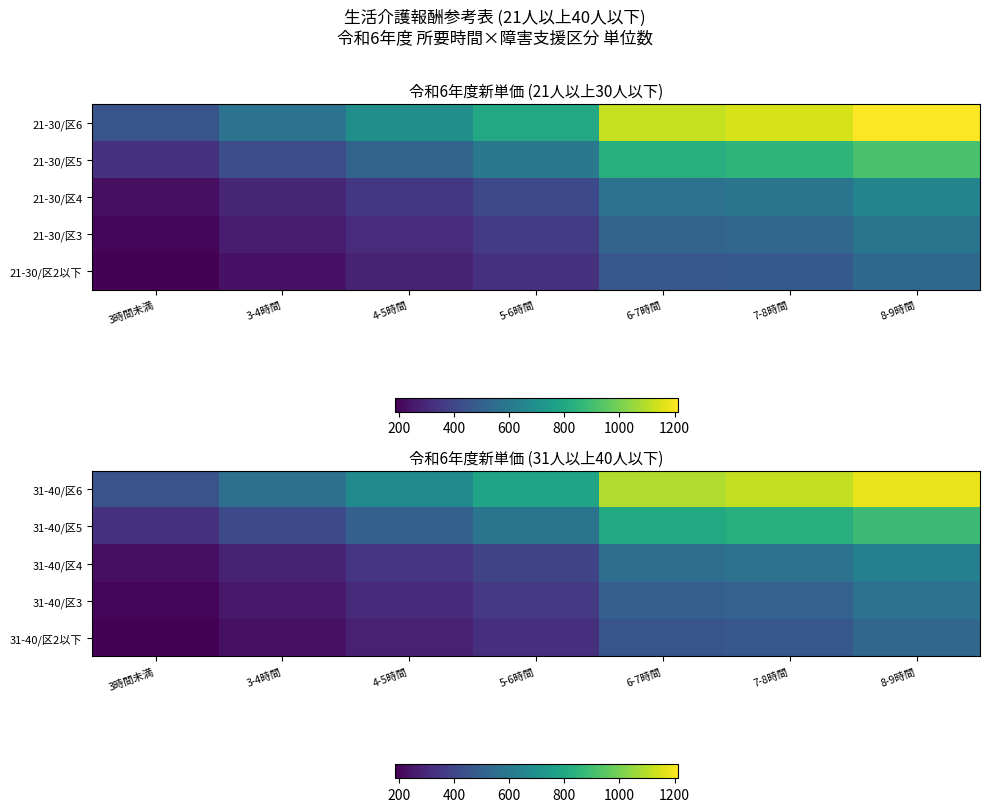

Reading right to left, list all the values displayed in this chart.

31-40/区6: 8-9時間=1178	7-8時間=1116	6-7時間=1087	5-6時間=782	4-5時間=670	3-4時間=558	3時間未満=447
31-40/区5: 8-9時間=890	7-8時間=829	6-7時間=808	5-6時間=579	4-5時間=497	3-4時間=414	3時間未満=331
31-40/区4: 8-9時間=629	7-8時間=567	6-7時間=553	5-6時間=396	4-5時間=340	3-4時間=284	3時間未満=226
31-40/区3: 8-9時間=568	7-8時間=507	6-7時間=495	5-6時間=355	4-5時間=305	3-4時間=253	3時間未満=203
31-40/区2以下: 8-9時間=522	7-8時間=461	6-7時間=450	5-6時間=322	4-5時間=277	3-4時間=229	3時間未満=184